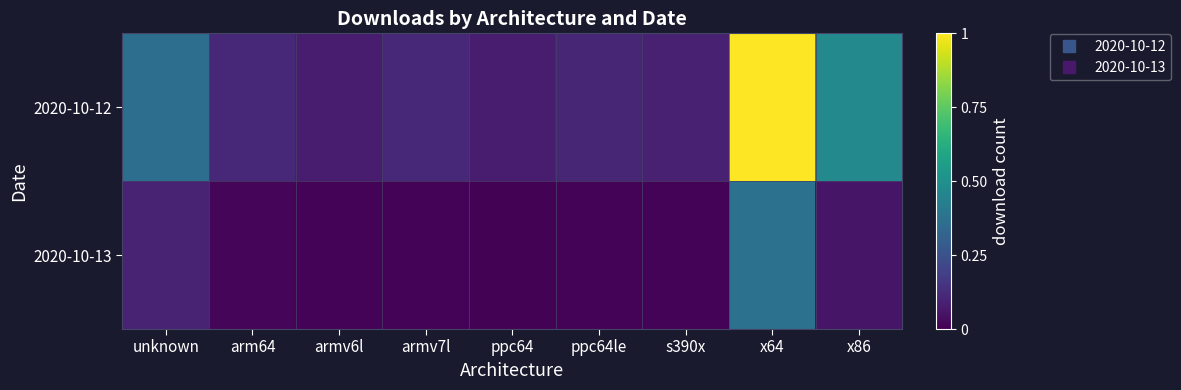

List the series in order of their peak value, lowest first.

2020-10-13, 2020-10-12